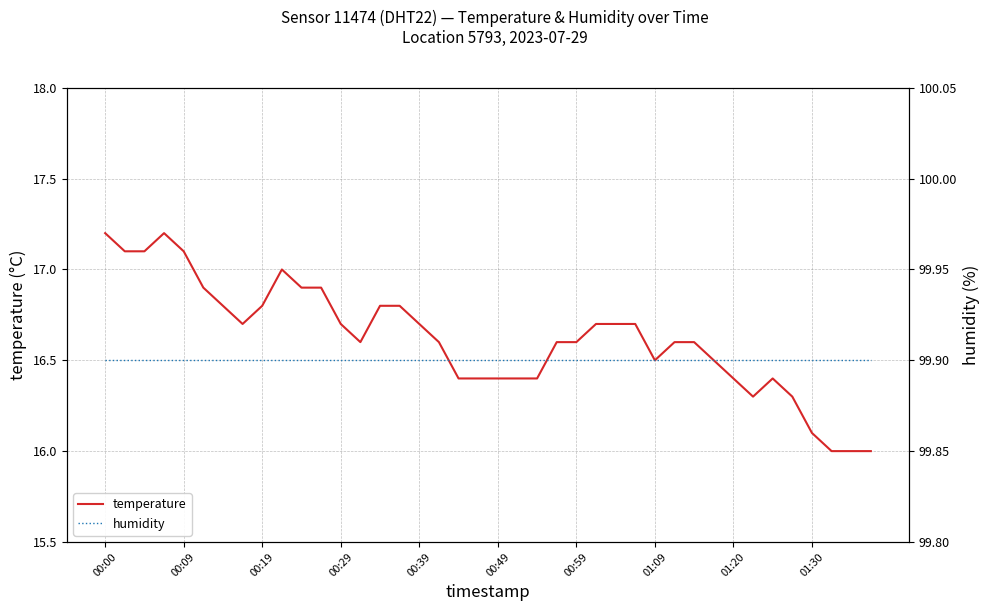

Reading left to right, extract all data points from this chart.

temperature: 17.2	17.1	17.1	17.2	17.1	16.9	16.8	16.7	16.8	17.0	16.9	16.9	16.7	16.6	16.8	16.8	16.7	16.6	16.4	16.4	16.4	16.4	16.4	16.6	16.6	16.7	16.7	16.7	16.5	16.6	16.6	16.5	16.4	16.3	16.4	16.3	16.1	16.0	16.0	16.0
humidity: 99.9	99.9	99.9	99.9	99.9	99.9	99.9	99.9	99.9	99.9	99.9	99.9	99.9	99.9	99.9	99.9	99.9	99.9	99.9	99.9	99.9	99.9	99.9	99.9	99.9	99.9	99.9	99.9	99.9	99.9	99.9	99.9	99.9	99.9	99.9	99.9	99.9	99.9	99.9	99.9